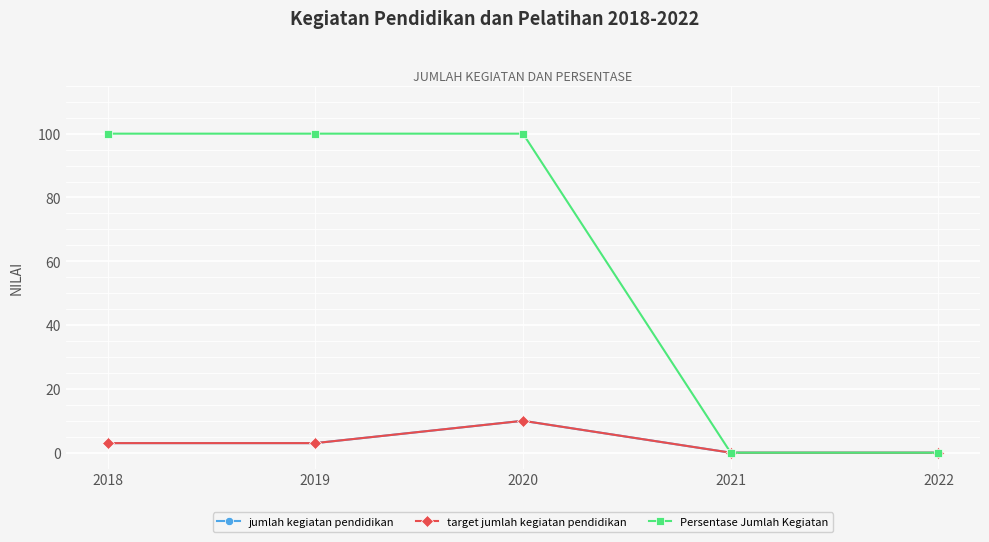

True or false: jumlah kegiatan pendidikan has a value of 4 at 2022.

False